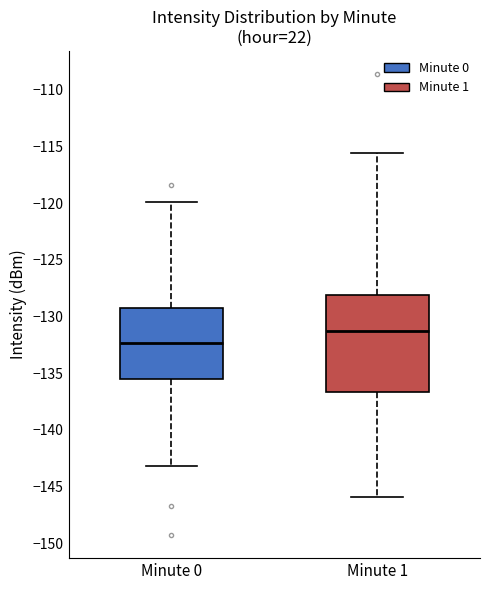

Reading left to right, read every box against the y-axis: the position of its median line, the range the box covers, and the ends of its whiskers. The values are not printed on the chart, so give them approximately, as read against the axis.

Minute 0: median -132.5, box -135.5 to -129.0, whiskers -143.0 to -120.0
Minute 1: median -131.5, box -136.5 to -128.0, whiskers -146.0 to -115.5